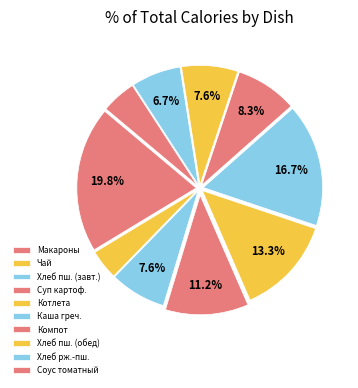

Rank the categories by value from highest to lowest.

Макаронные изделия отварные, Каша гречневая вязкая, Котлета Детская, Суп картофельный с бобовыми, Компот из смеси сухофруктов, Хлеб пшеничный (завтрак), Хлеб пшеничный (обед), Хлеб ржано-пшеничный, Соус томатный, Чай с сахаром